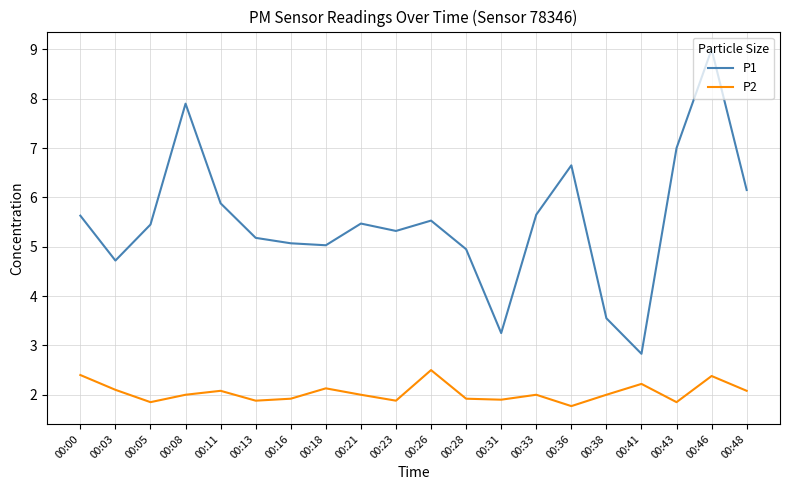

Is the value of P1 at 00:36 greater than the value of P2 at 00:08?

Yes